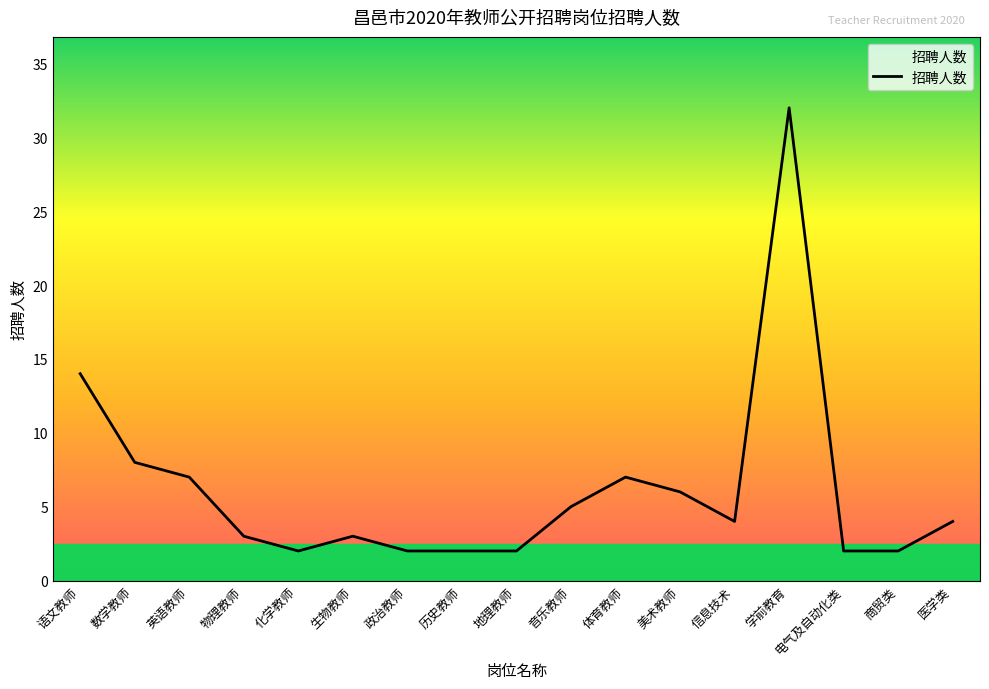

True or false: the data shows 6 at 美术教师.

True